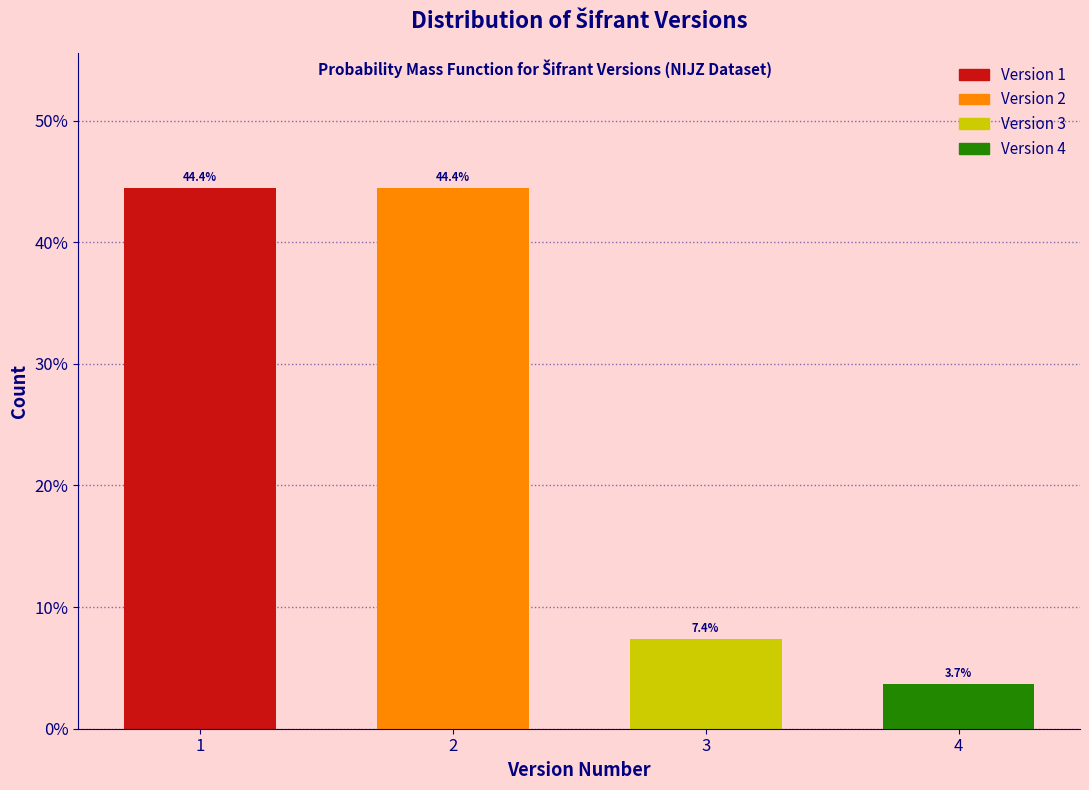

Reading left to right, transcribe all the data shown in this chart.

44.4	44.4	7.4	3.7